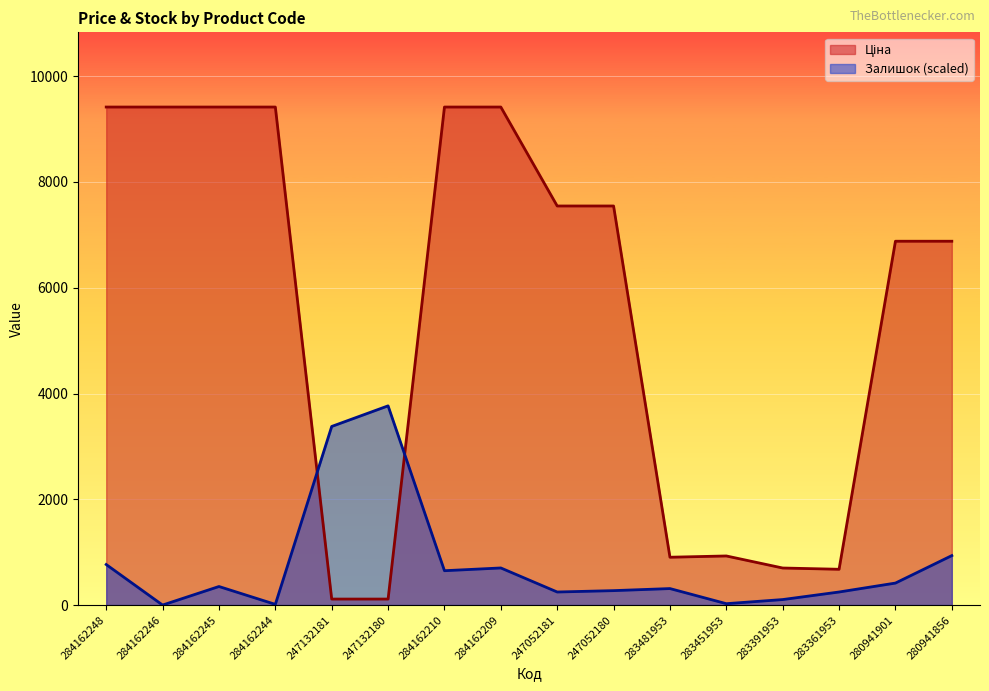

Reading right to left, transcribe all the data shown in this chart.

Ціна: 280941856=6879.5	280941901=6879.5	283361953=676.4	283391953=700.4	283451953=928.3	283481953=904.3	247052180=7545.9	247052181=7545.9	284162209=9416.9	284162210=9416.9	247132180=113.3	247132181=113.3	284162244=9416.9	284162245=9416.9	284162246=9416.9	284162248=9416.9
Залишок: 280941856=935.2	280941901=415.6	283361953=246.8	283391953=103.9	283451953=26.0	283481953=311.7	247052180=272.8	247052181=246.8	284162209=701.4	284162210=649.4	247132180=3766.7	247132181=3377.1	284162244=13.0	284162245=350.7	284162246=0.0	284162248=766.3